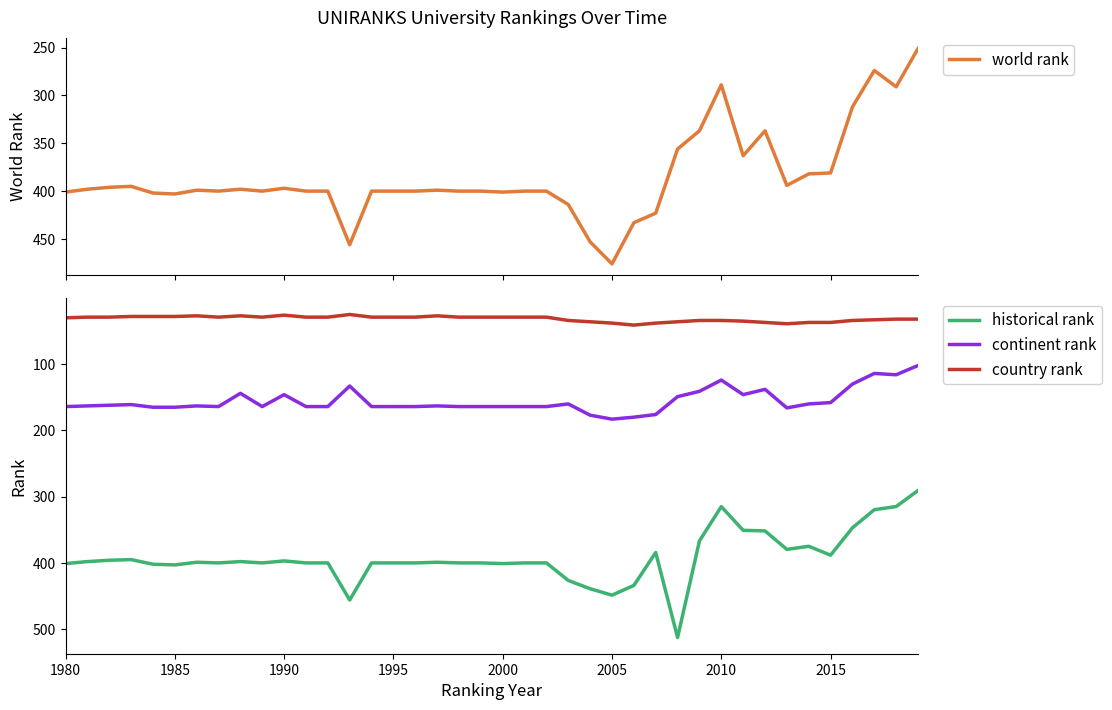

What is the minimum value for country rank?

25.0